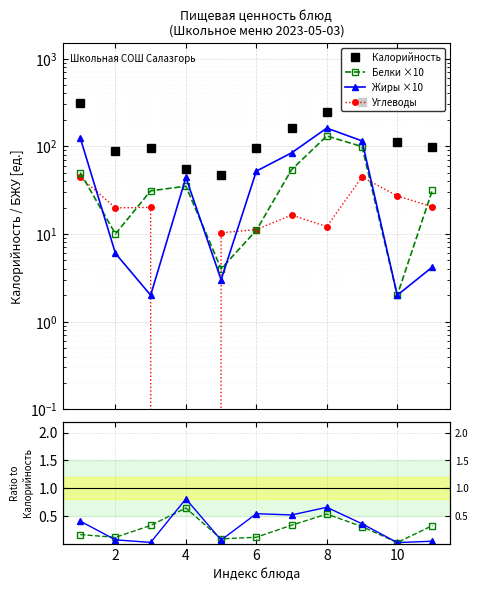

How many interior local valleys does the Жиры ×10 / Кал series have?

4